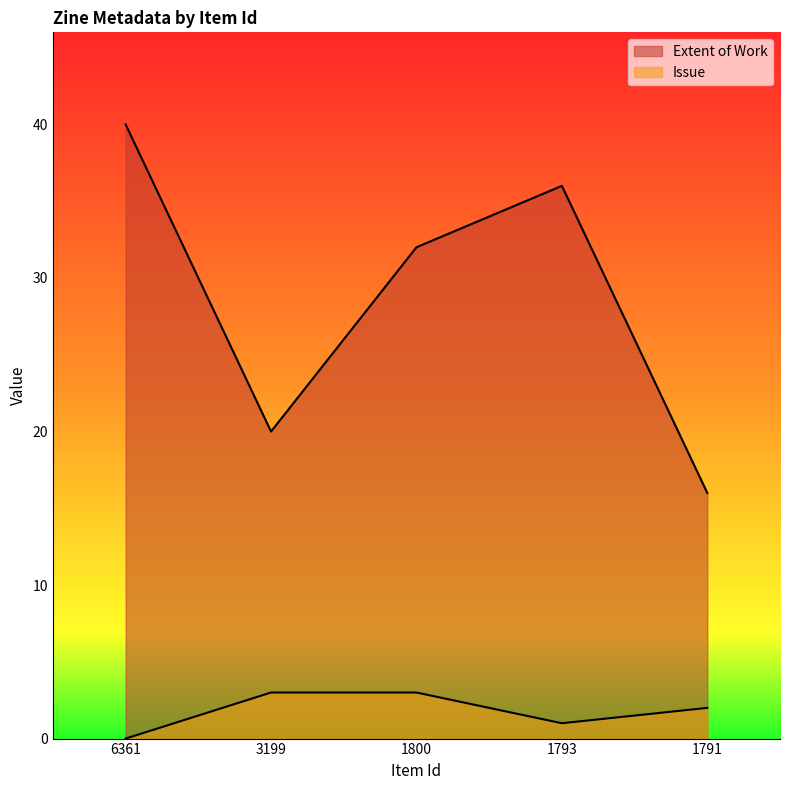

Where is Issue nearest to the value 1?

1793